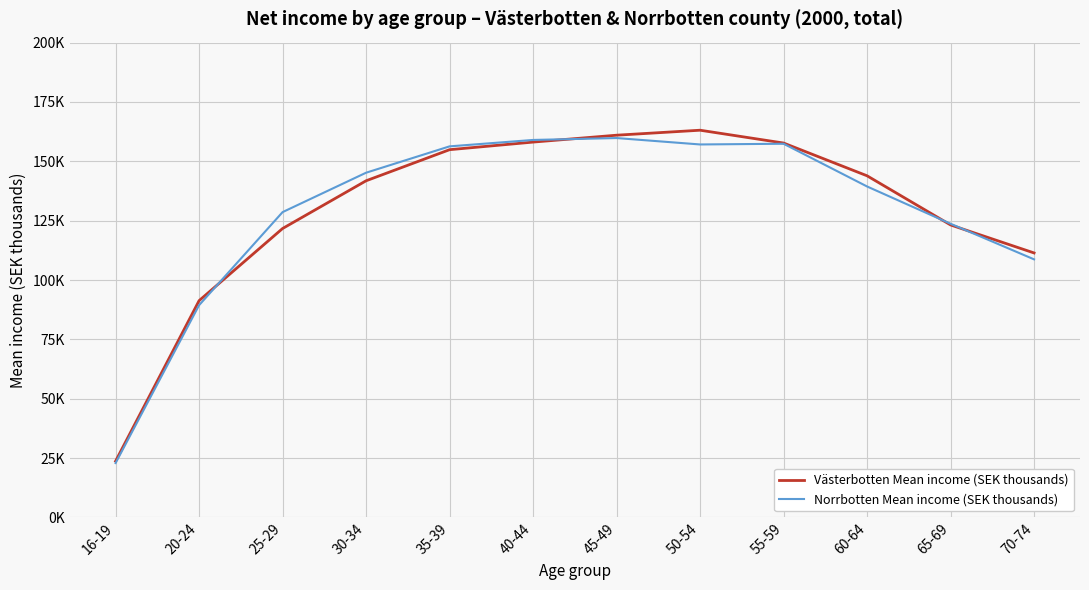

How many interior local peaks does the Västerbotten Mean income (SEK thousands) series have?

1